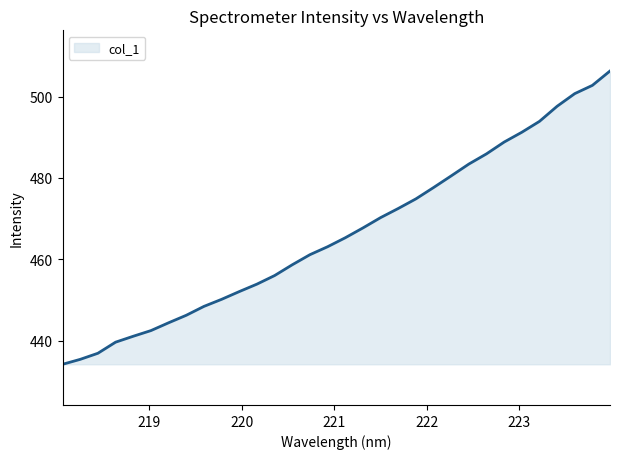

What is the sum of all values?

14922.6